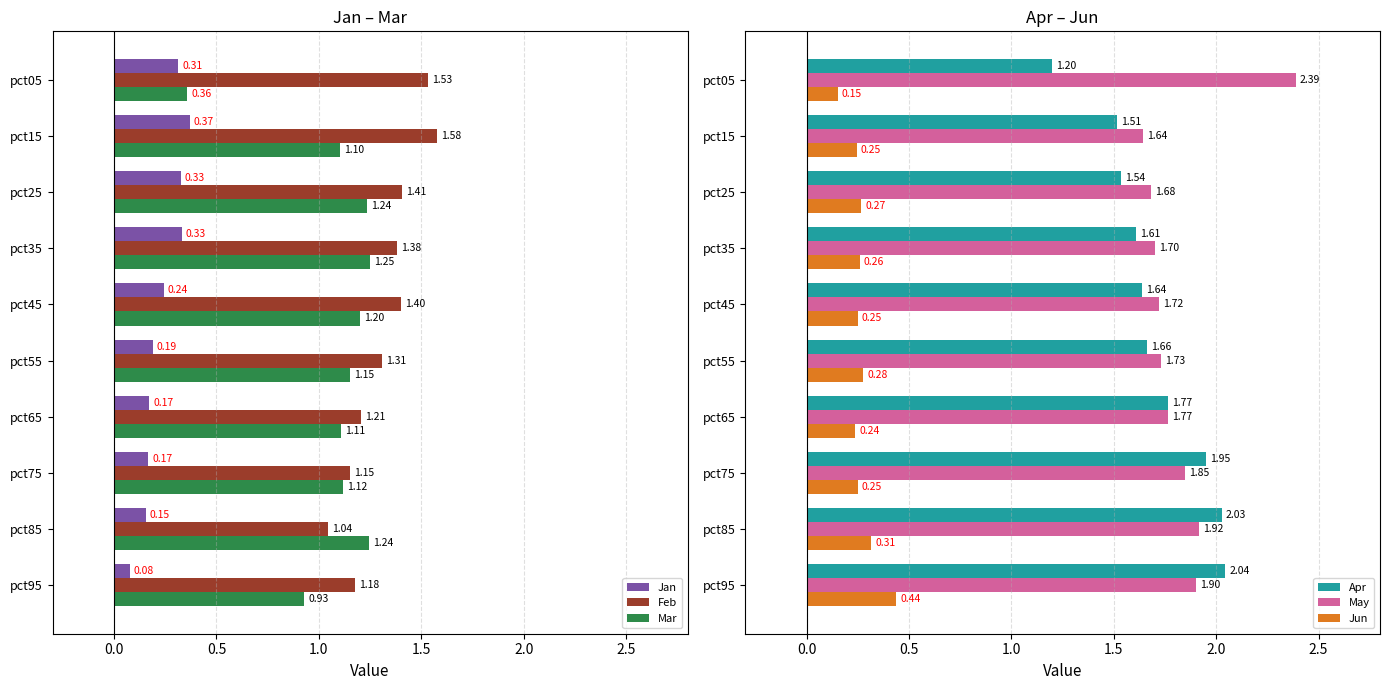

What is the smallest value displayed?

0.1